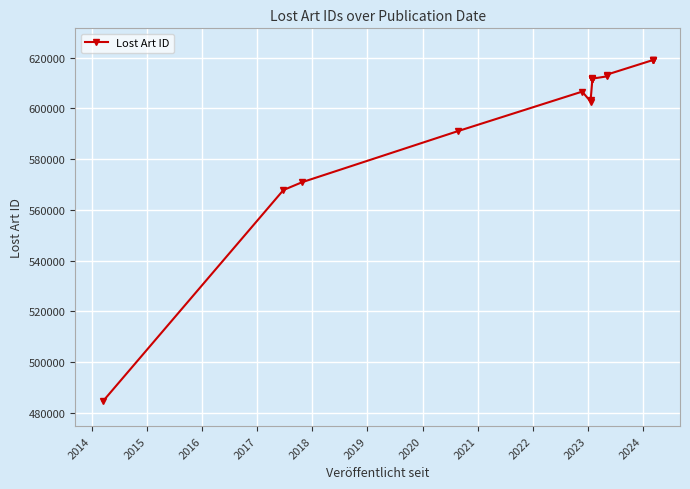

Approximately how many times larger is the value at 2020 compared to 2023?

1.0